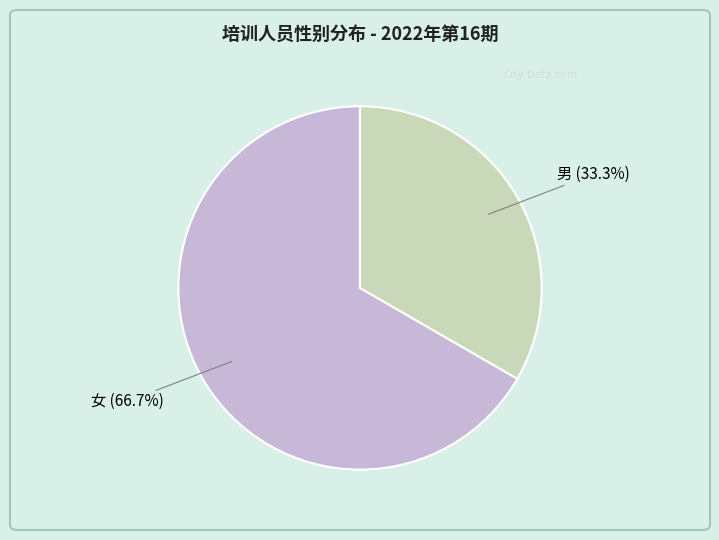

The 男 slice represents 33% of the pie. True or false?

True